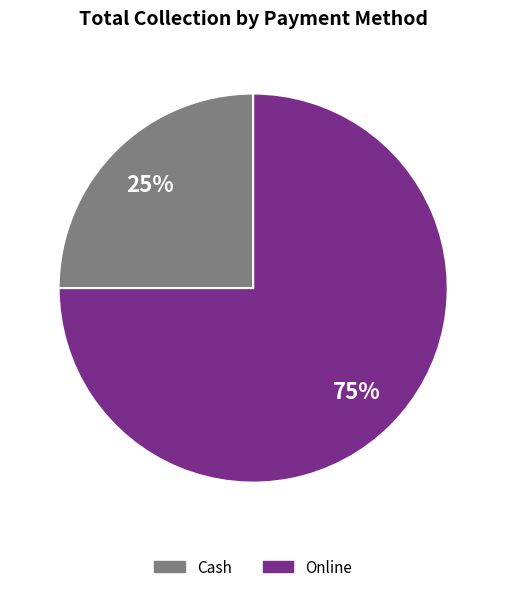

What percentage is the Online slice, to the nearest percent?

75%